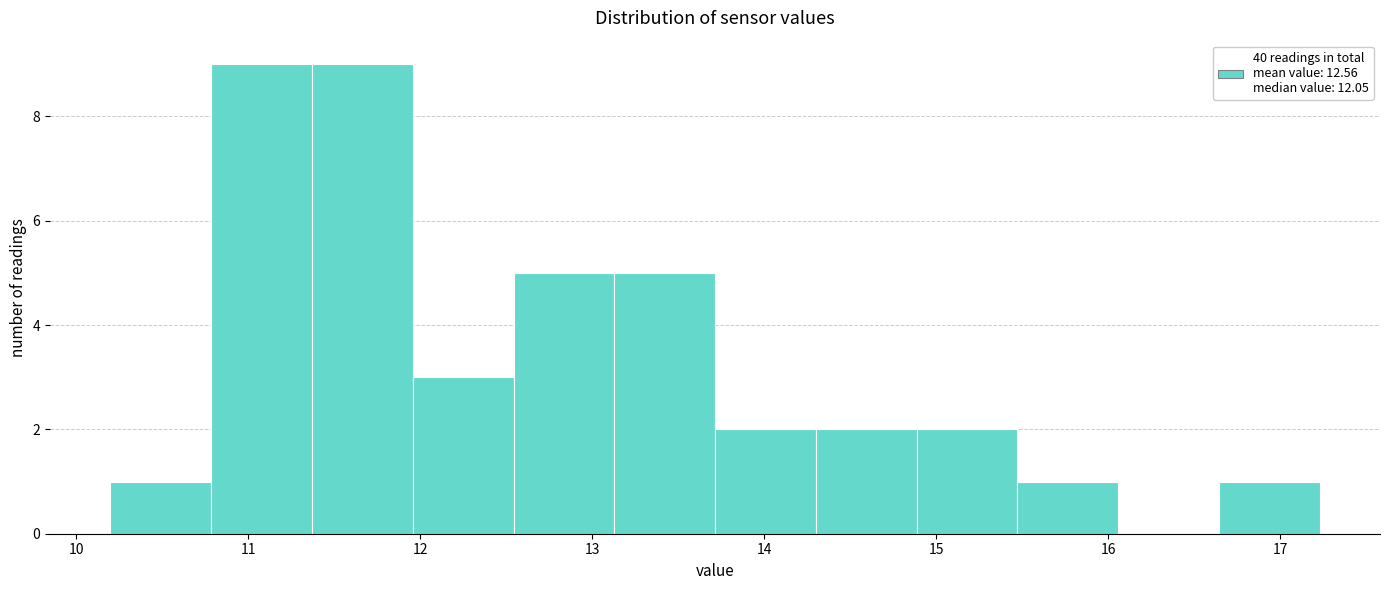

Reading left to right, transcribe this chart: for each bar, give the range it covers on the x-axis and its height. Neither the bar edges nor the heights are printed on the chart, so give them approximately, as read against the axes.

10.2 to 10.8: 1
10.8 to 11.4: 9
11.4 to 12.0: 9
12.0 to 12.5: 3
12.5 to 13.1: 5
13.1 to 13.7: 5
13.7 to 14.3: 2
14.3 to 14.9: 2
14.9 to 15.5: 2
15.5 to 16.1: 1
16.1 to 16.6: 0
16.6 to 17.2: 1